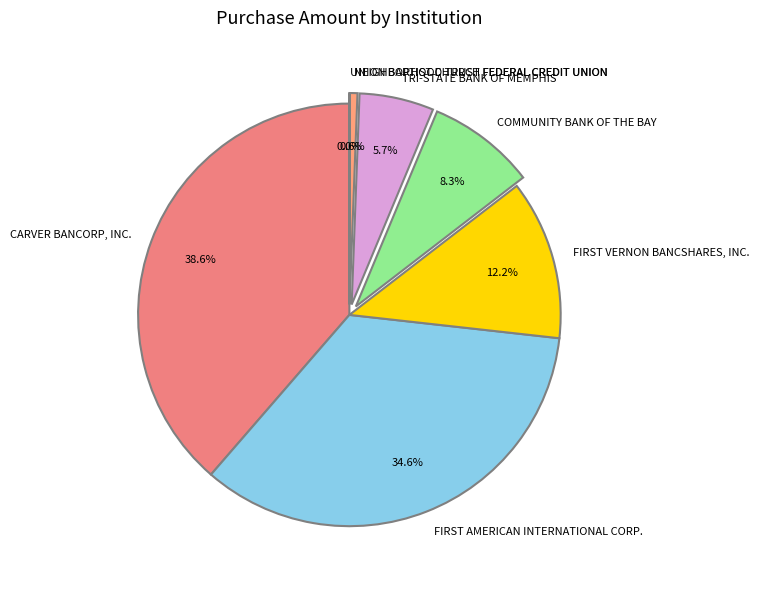

What percentage is the NEIGHBORHOOD TRUST FEDERAL CREDIT UNION slice, to the nearest percent?

1%